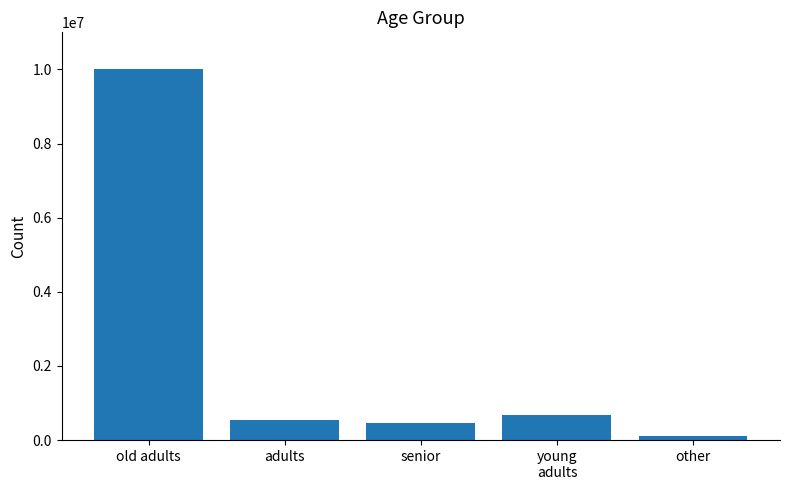

What is the label of the 2nd bar from the left?

adults